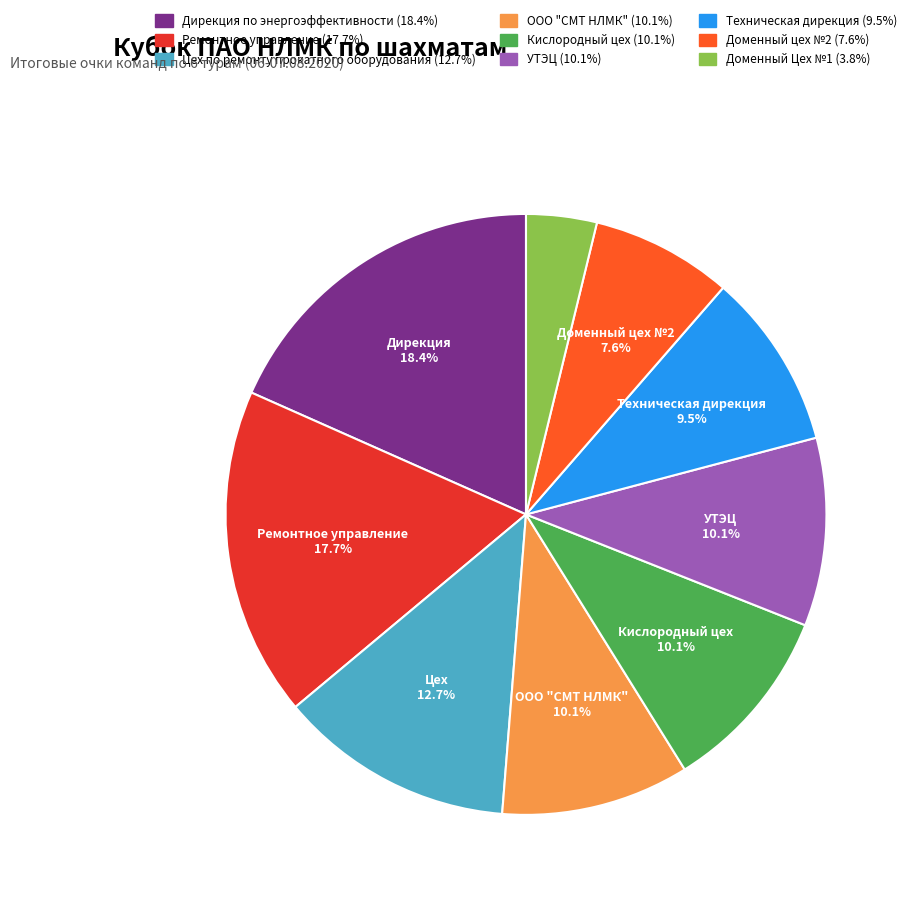

Is УТЭЦ the majority of the pie?

No